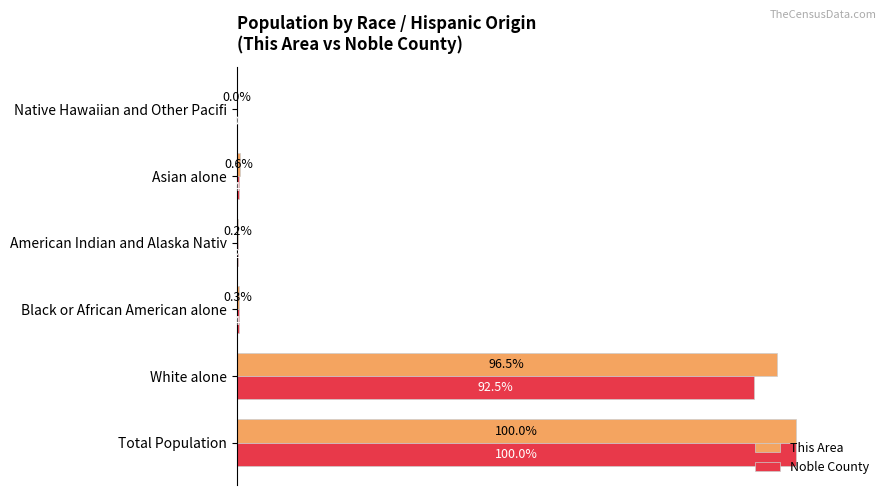

Which series changed the most between White alone and Native Hawaiian and Other Pacifi?

This Area